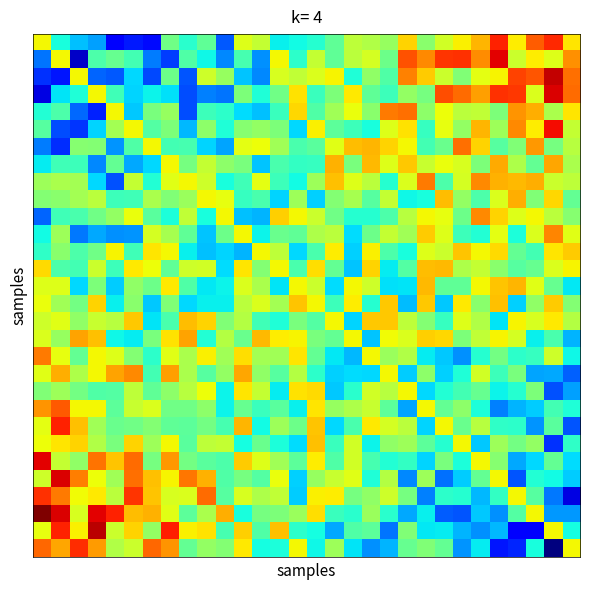

At which category is the sum across all series the highest?

1